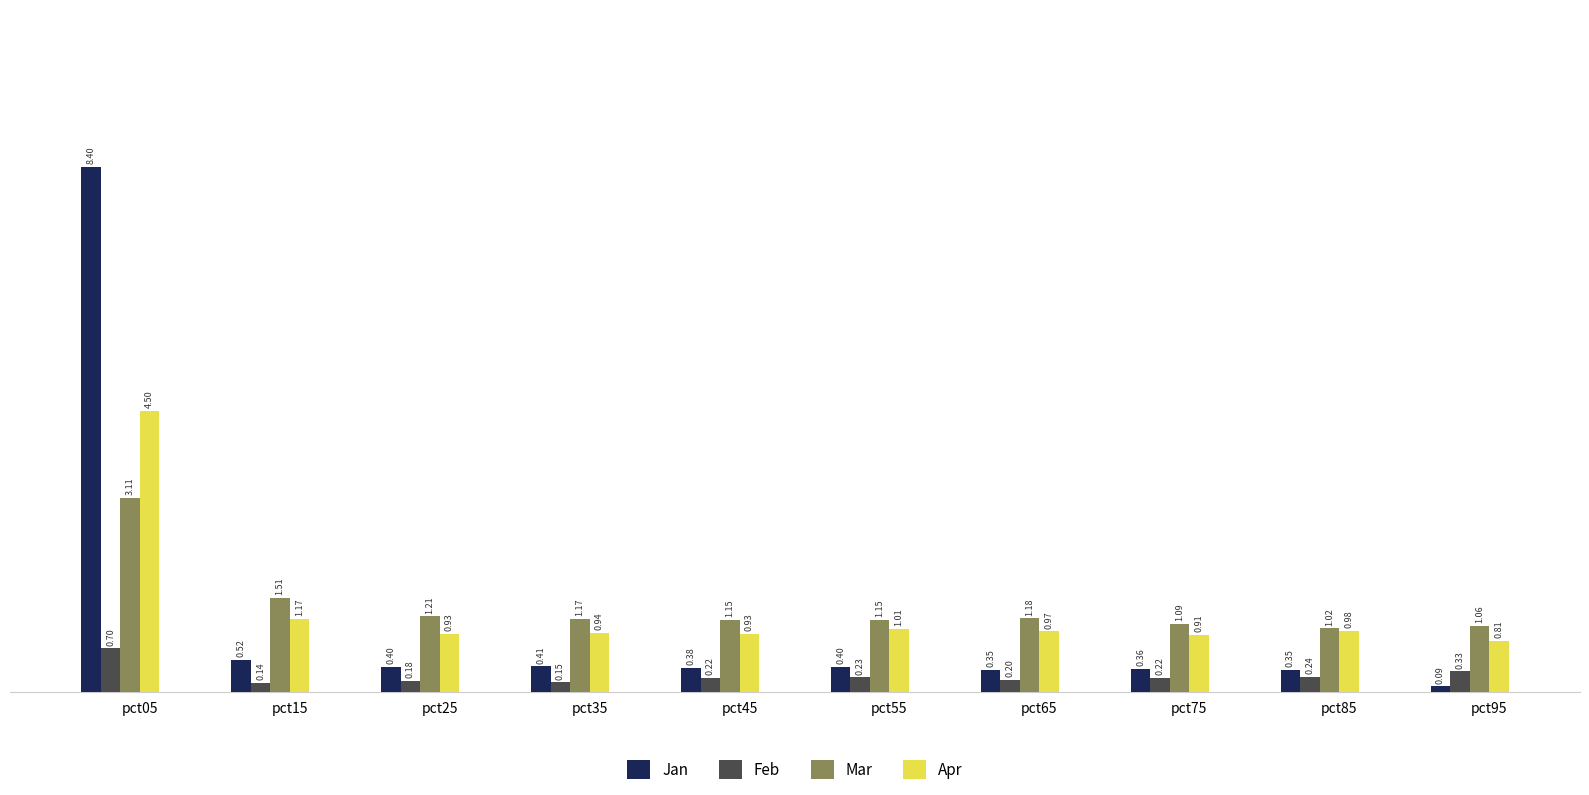

At which category is the sum across all series the highest?

pct05